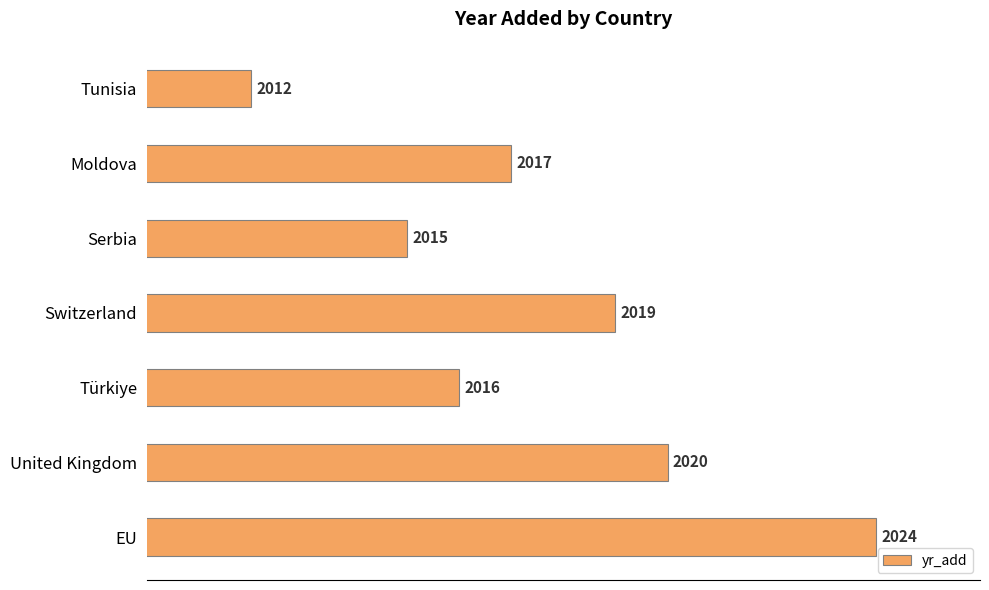

Rank the categories by value from highest to lowest.

EU, United Kingdom, Switzerland, Moldova, Türkiye, Serbia, Tunisia